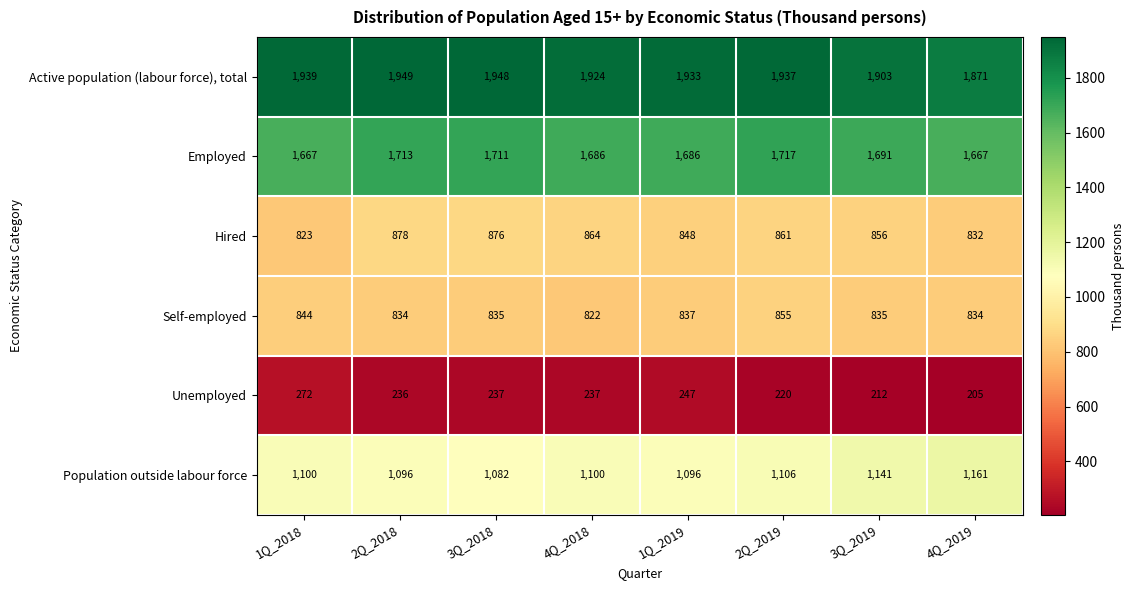

Which series has the largest range (max minus min)?

Population outside labour force